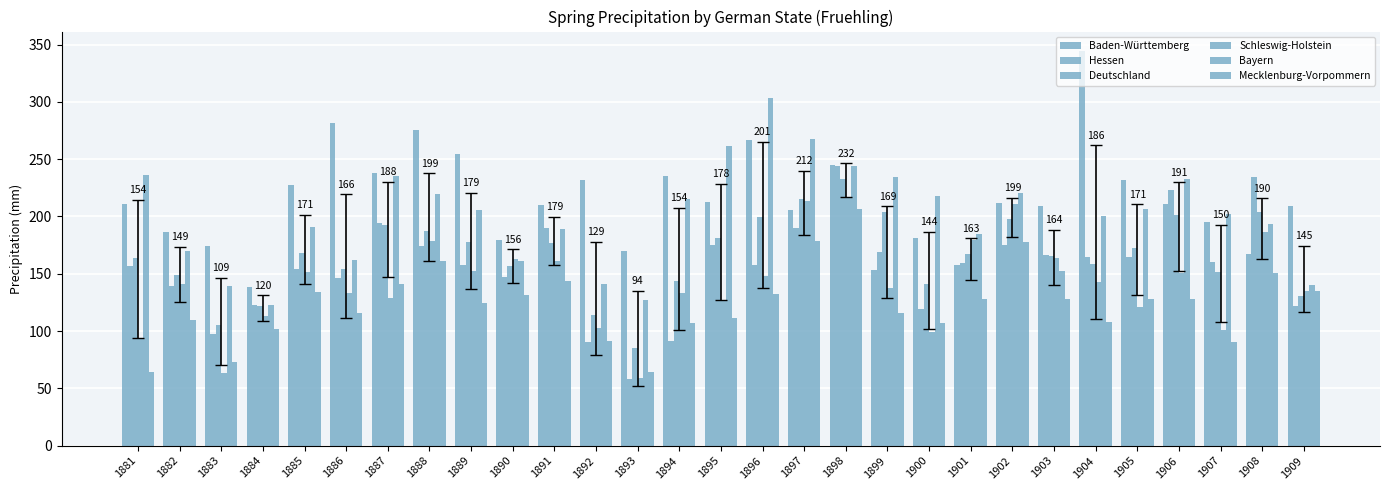

How many data points in Bayern are above 202?

15